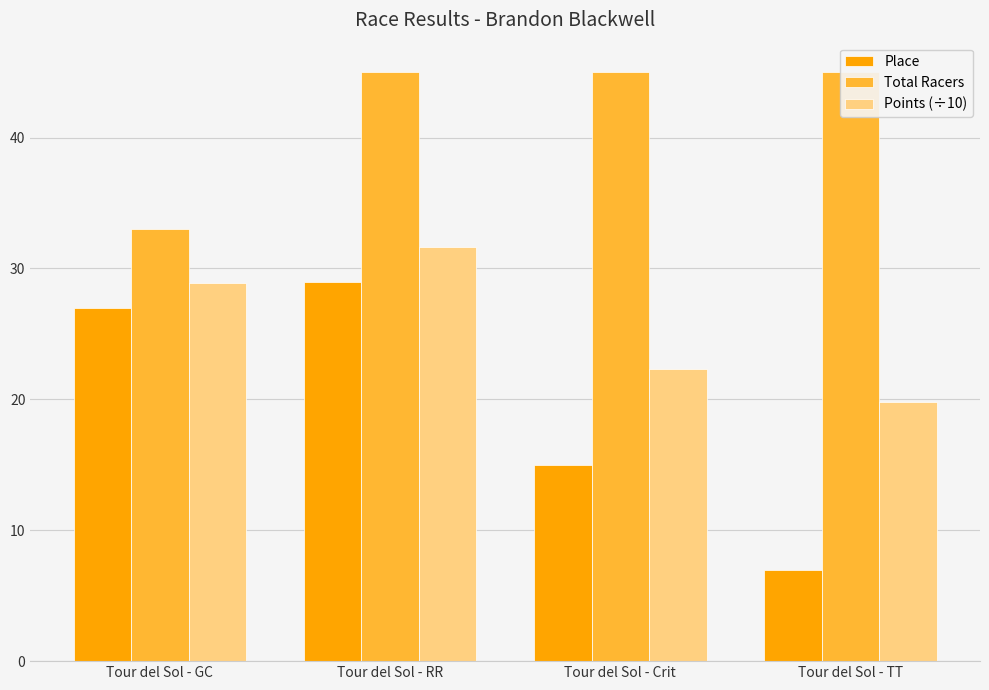

What is the total value across all series at Tour del Sol - Crit?

82.3